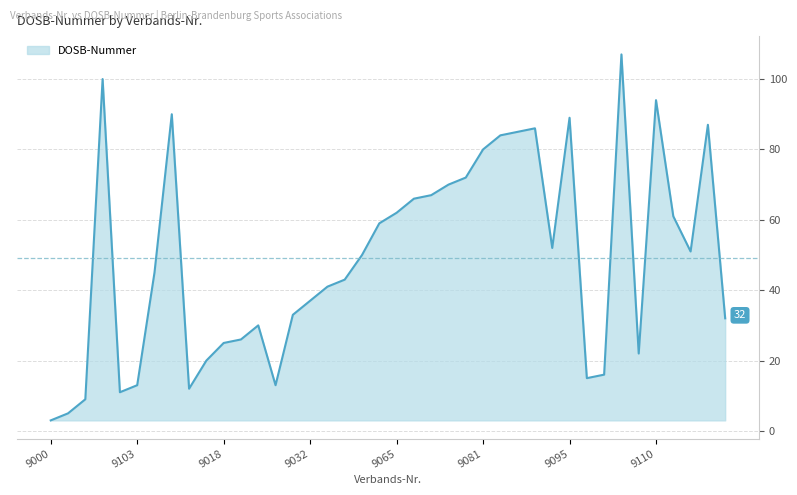

How many lines are shown in the chart?

1